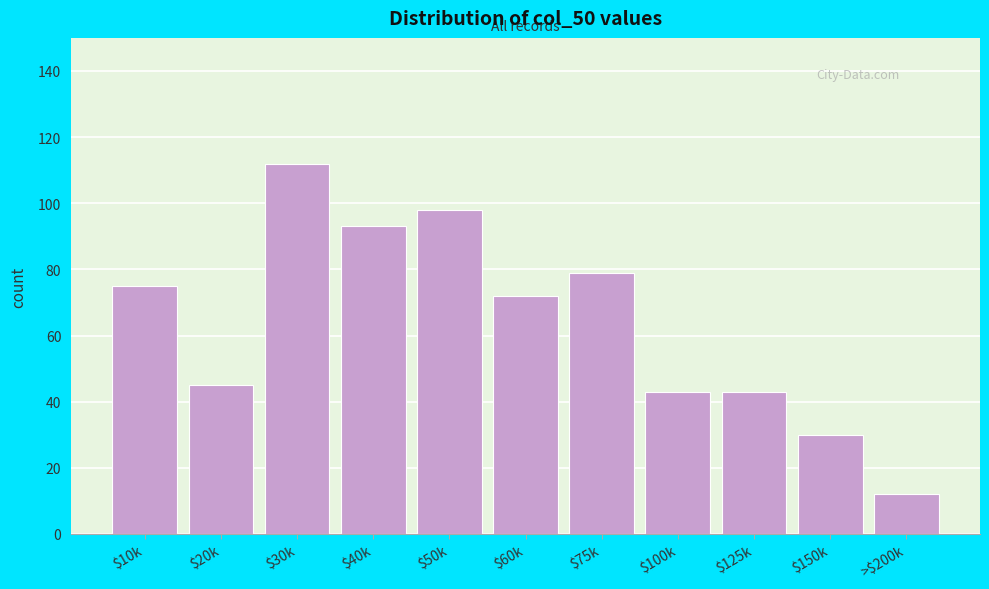

Reading left to right, list all the values displayed in this chart.

75	45	112	93	98	72	79	43	43	30	12